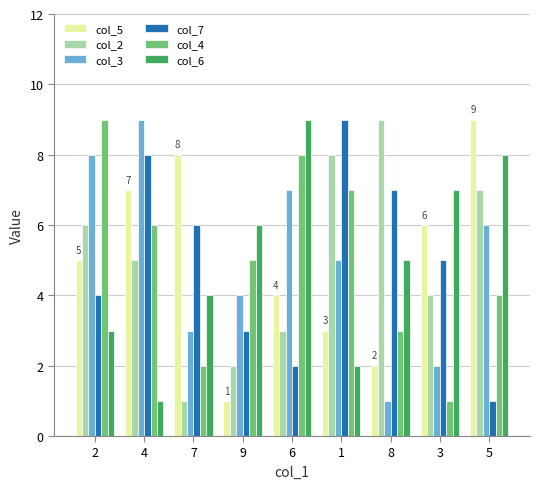

What is the label of the 2nd bar from the left?

4